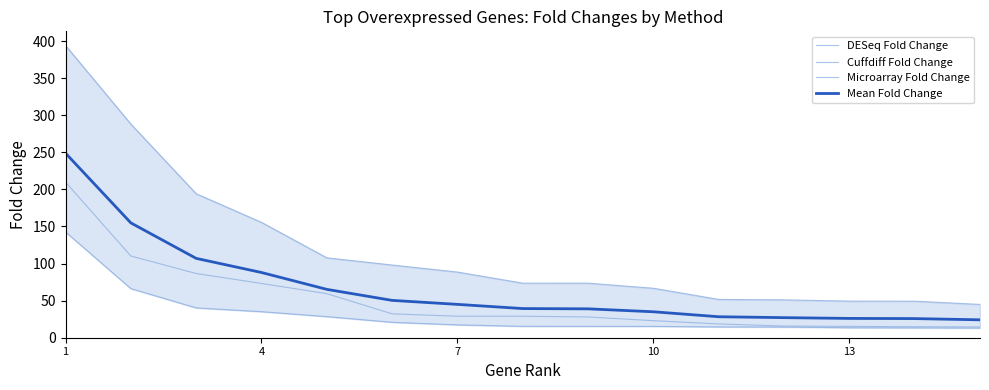

List the series in order of their overall mean, highest first.

DESeq Fold Change, Mean Fold Change, Cuffdiff Fold Change, Microarray Fold Change